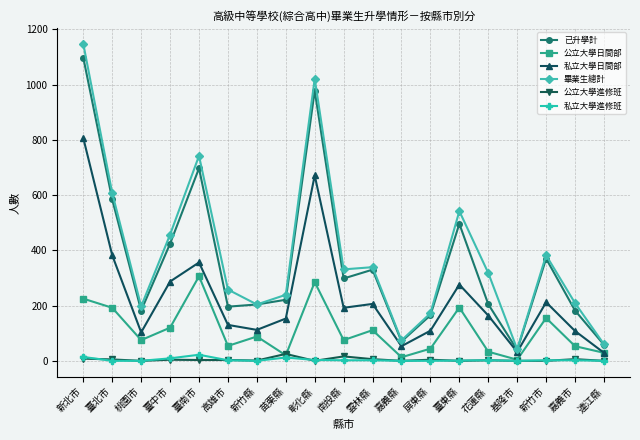

True or false: 已升學計 and 公立大學進修班 cross at least once.

False